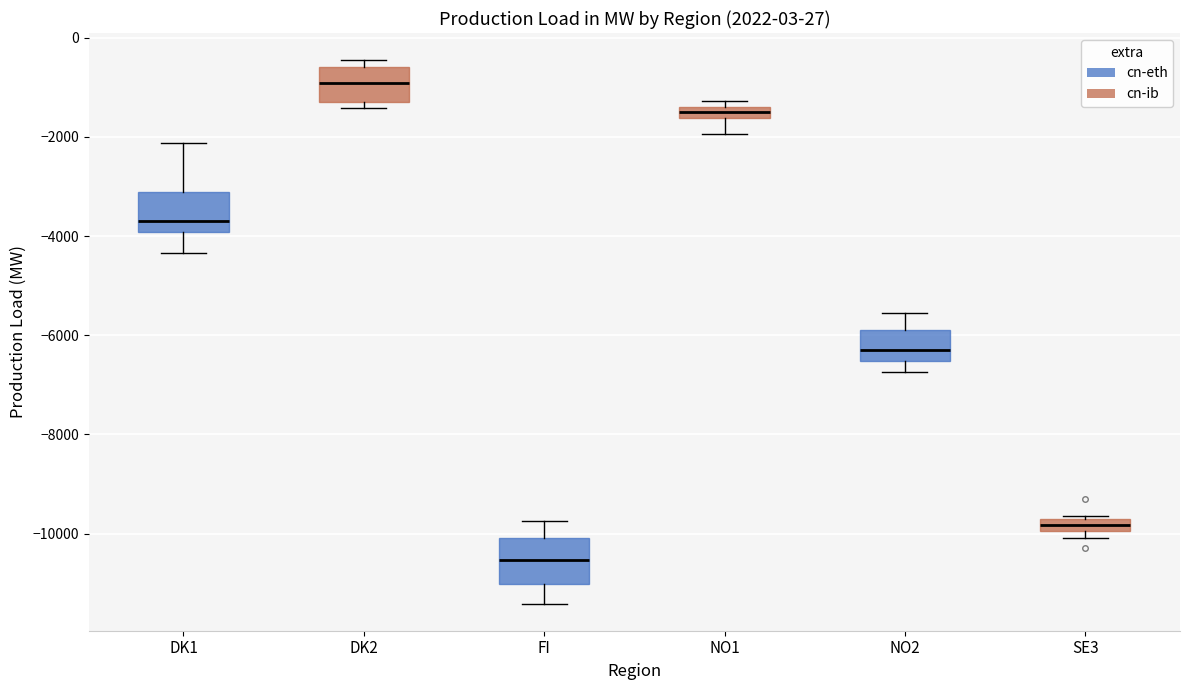

Where is the upper edge of the box for NO2 on the y-axis? The values are not printed on the chart, so give them approximately, as read against the axis.

-5800